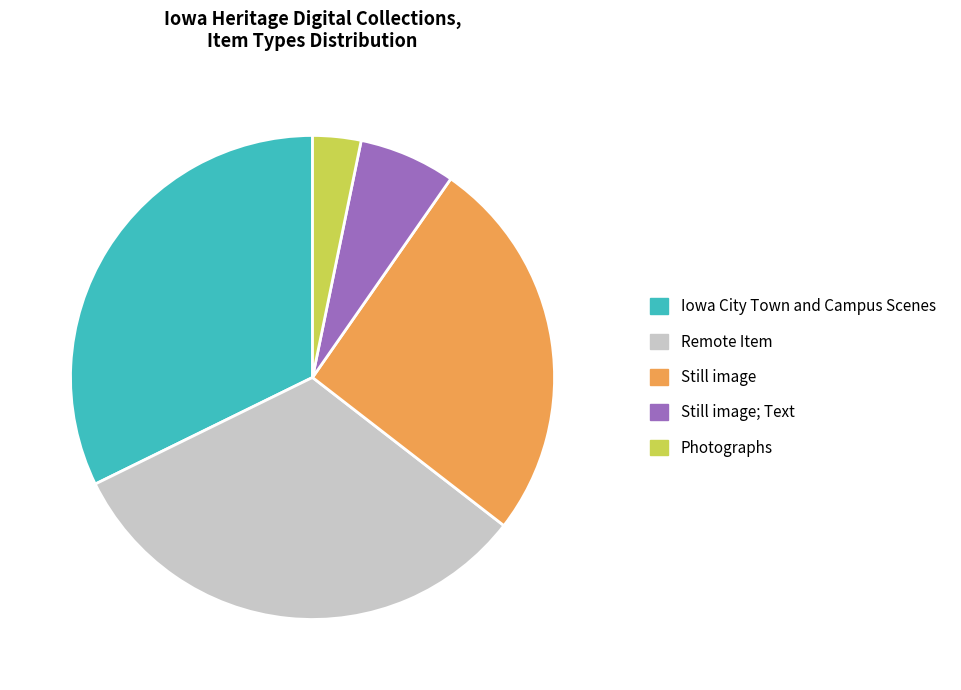

Count the number of slices in the pie.

5